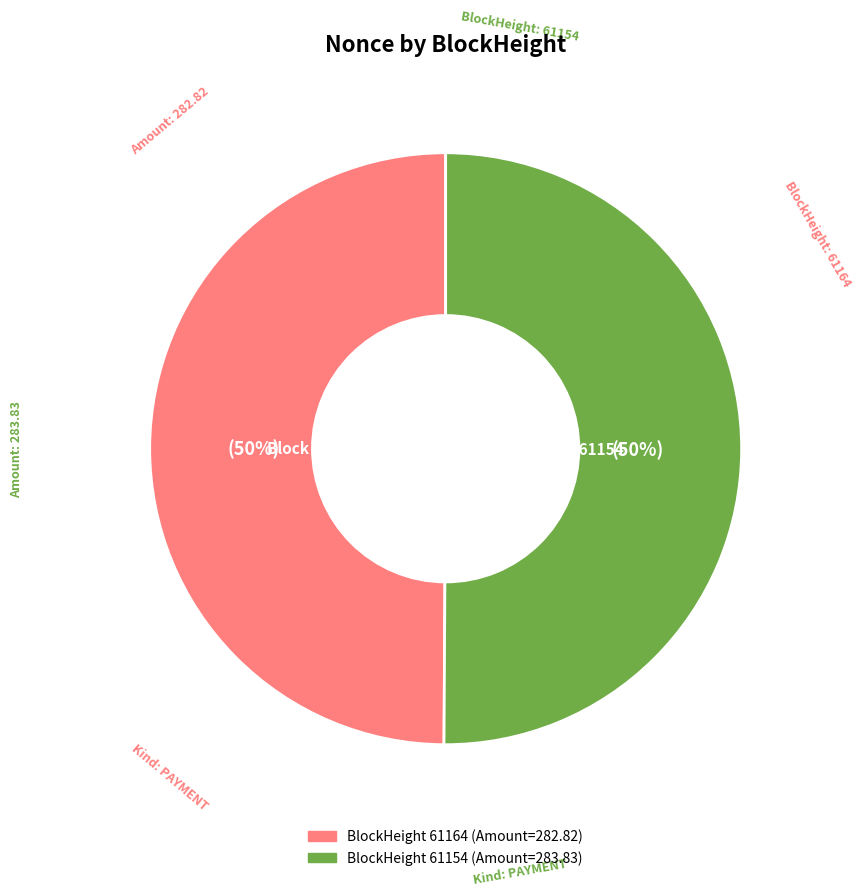

To the nearest percent, what is the average slice percentage?

50%